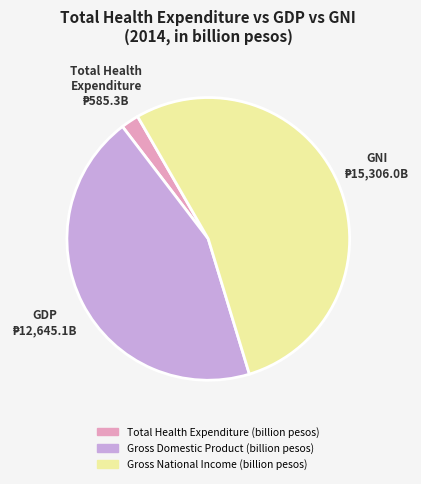

Which category has the smallest portion of the pie?

Total Health Expenditure (billion pesos)